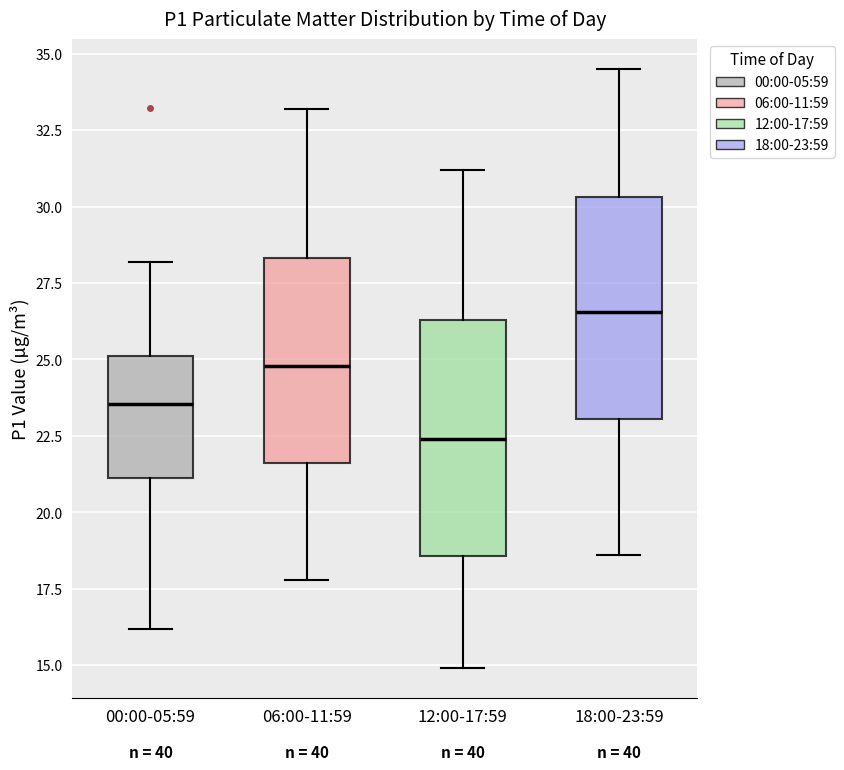

Reading left to right, read every box against the y-axis: the position of its median line, the range the box covers, and the ends of its whiskers. The values are not printed on the chart, so give them approximately, as read against the axis.

00:00-05:59: median 23.5, box 21.0 to 25.0, whiskers 16.0 to 28.0
06:00-11:59: median 25.0, box 21.5 to 28.5, whiskers 18.0 to 33.0
12:00-17:59: median 22.5, box 18.5 to 26.5, whiskers 15.0 to 31.0
18:00-23:59: median 26.5, box 23.0 to 30.5, whiskers 18.5 to 34.5